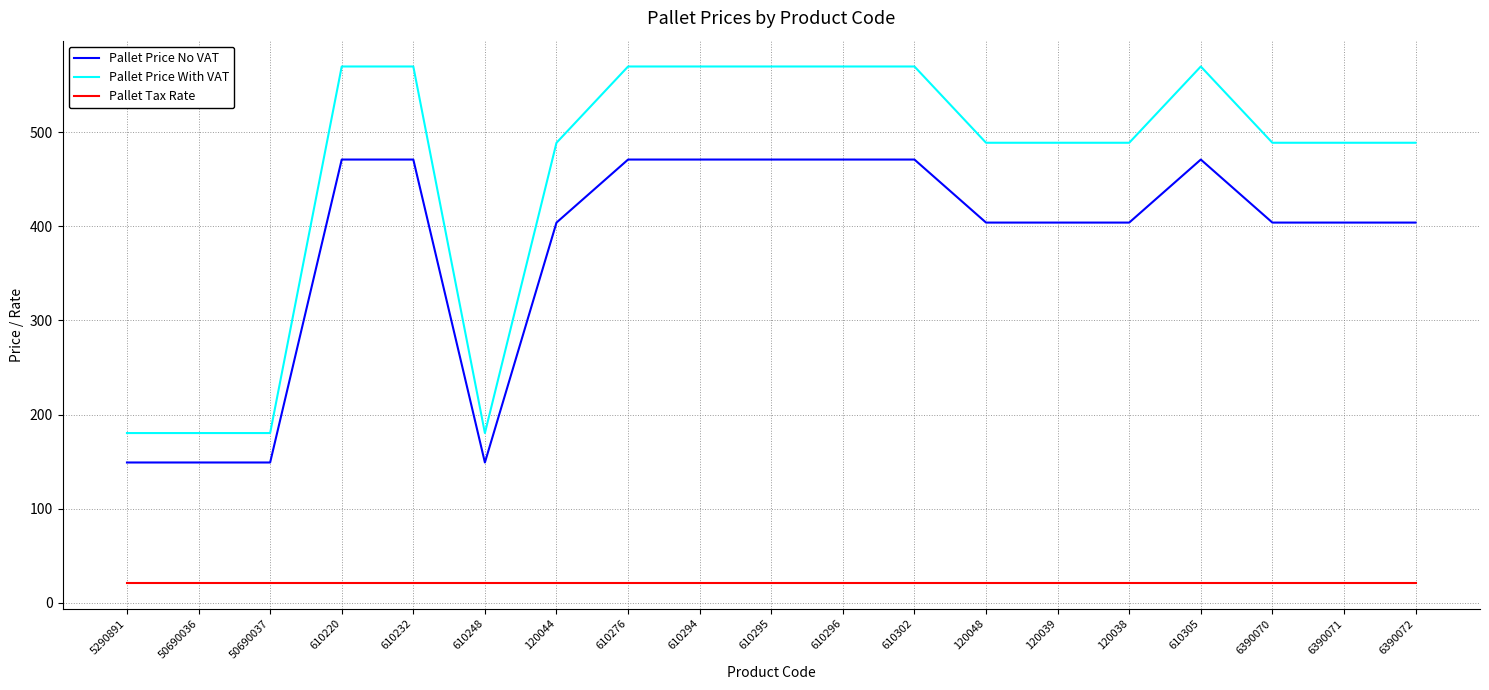

Reading left to right, extract all data points from this chart.

Pallet Price No VAT: 5290891=149.0	50690036=149.0	50690037=149.0	610220=471.0	610232=471.0	610248=149.0	120044=404.0	610276=471.0	610294=471.0	610295=471.0	610296=471.0	610302=471.0	120048=404.0	120039=404.0	120038=404.0	610305=471.0	6390070=404.0	6390071=404.0	6390072=404.0
Pallet Price With VAT: 5290891=180.3	50690036=180.3	50690037=180.3	610220=569.9	610232=569.9	610248=180.3	120044=488.8	610276=569.9	610294=569.9	610295=569.9	610296=569.9	610302=569.9	120048=488.8	120039=488.8	120038=488.8	610305=569.9	6390070=488.8	6390071=488.8	6390072=488.8
Pallet Tax Rate: 5290891=21.0	50690036=21.0	50690037=21.0	610220=21.0	610232=21.0	610248=21.0	120044=21.0	610276=21.0	610294=21.0	610295=21.0	610296=21.0	610302=21.0	120048=21.0	120039=21.0	120038=21.0	610305=21.0	6390070=21.0	6390071=21.0	6390072=21.0